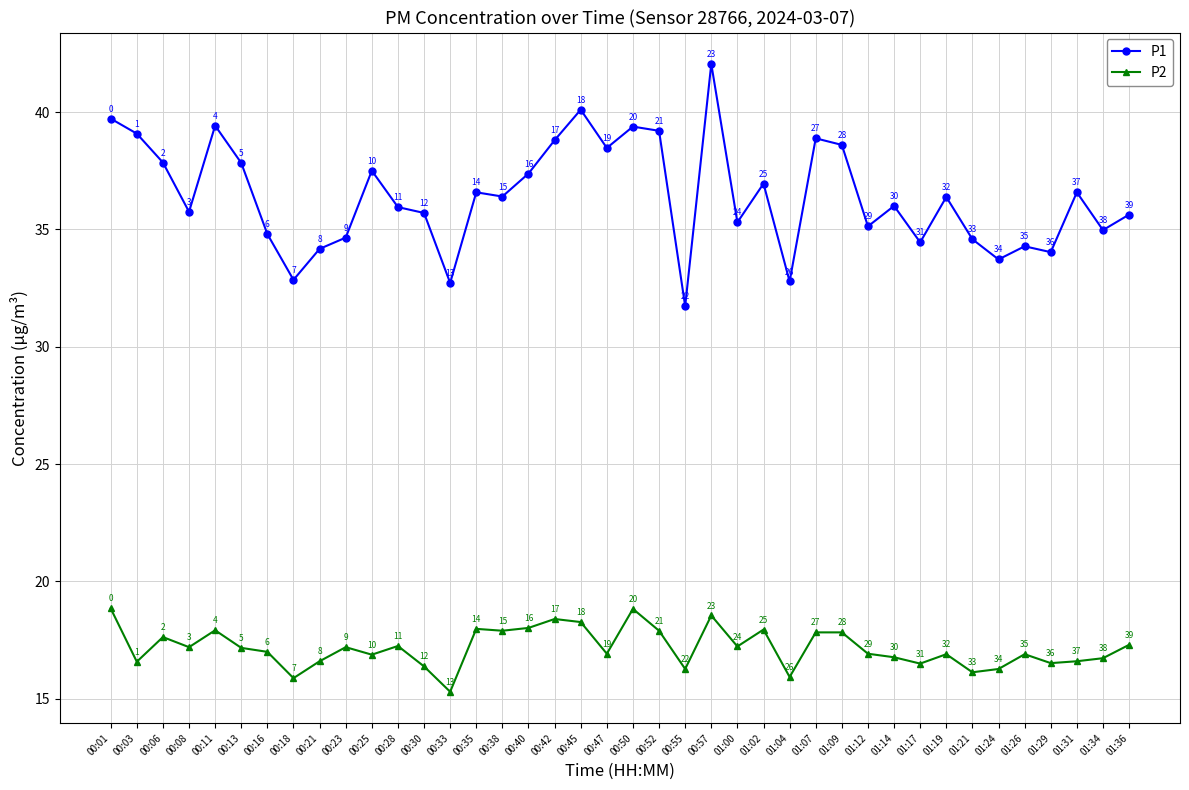

How many values in the P1 series are below 36?

19